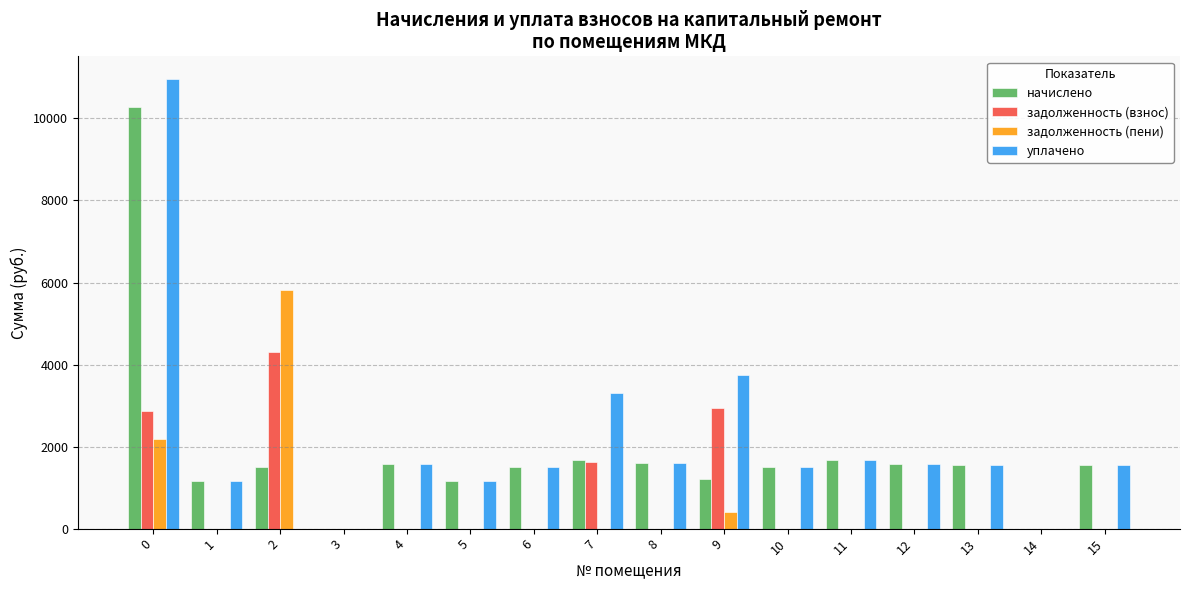

Which series changed the most between 0 and 2?

уплачено